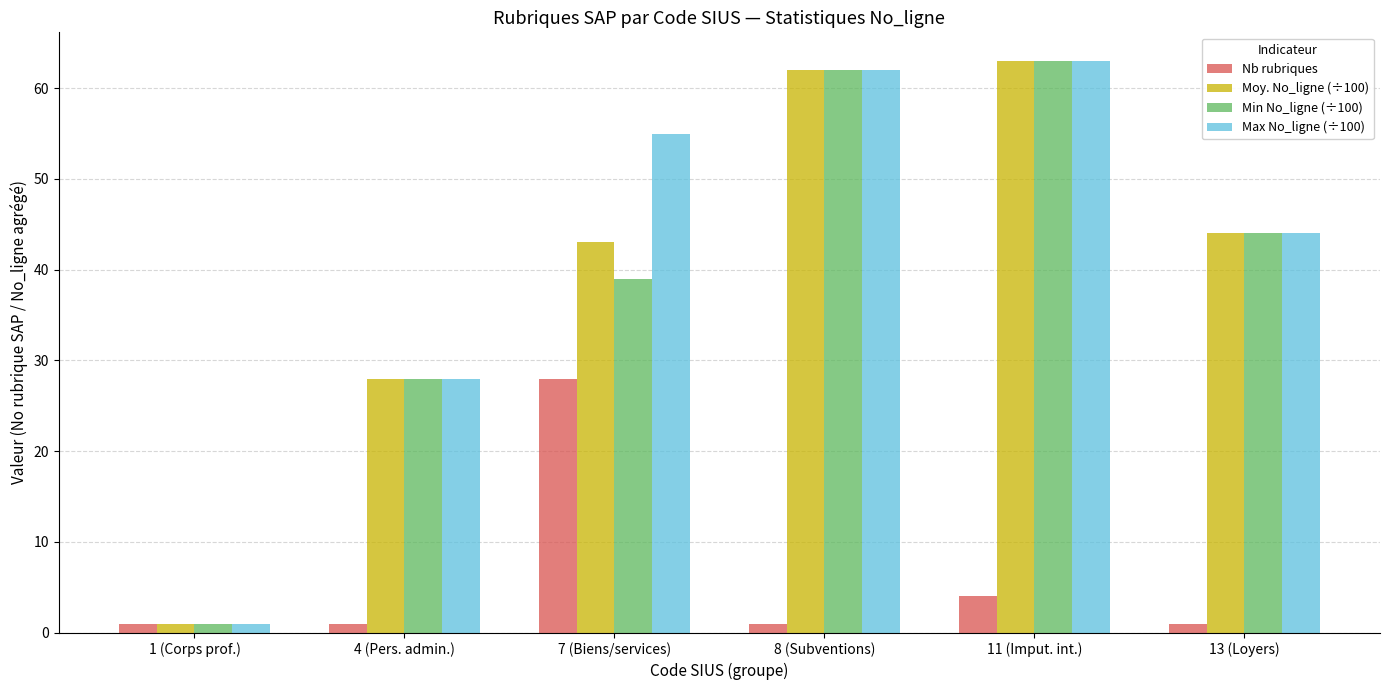

What is the value of the Max No_ligne (÷100) bar at the 3rd from the left?

55